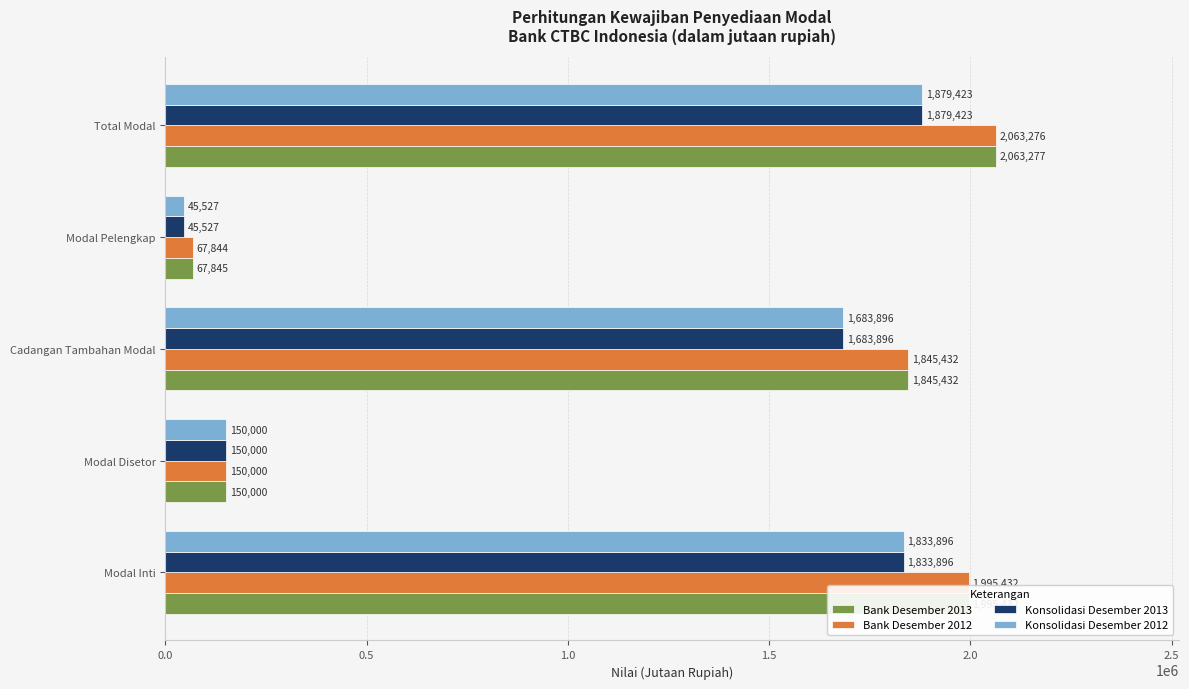

What are all the series names shown in the legend?

Bank Desember 2013, Bank Desember 2012, Konsolidasi Desember 2013, Konsolidasi Desember 2012